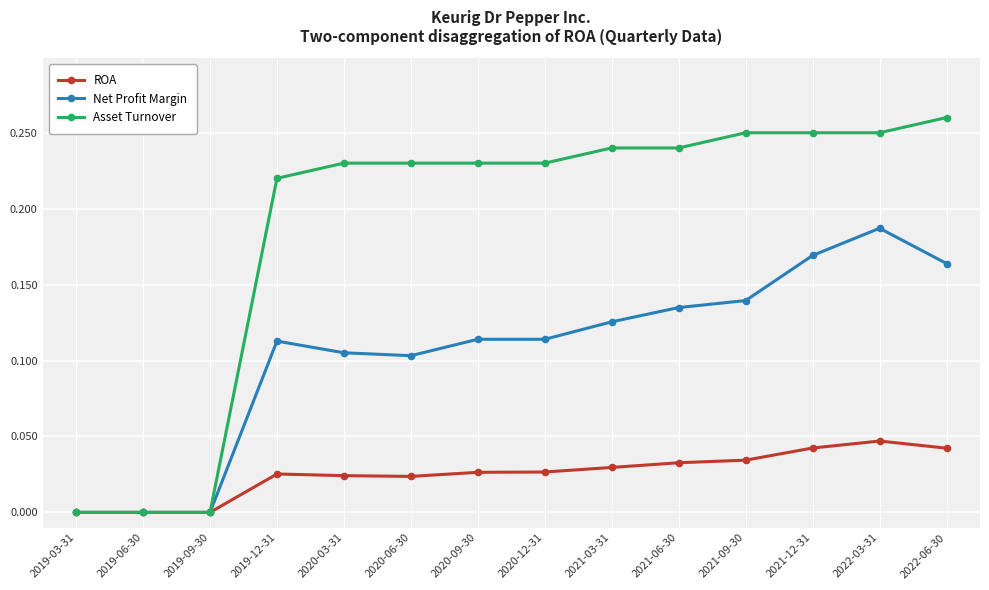

Rank the series by their average value, from highest to lowest.

Asset Turnover, Net Profit Margin, ROA